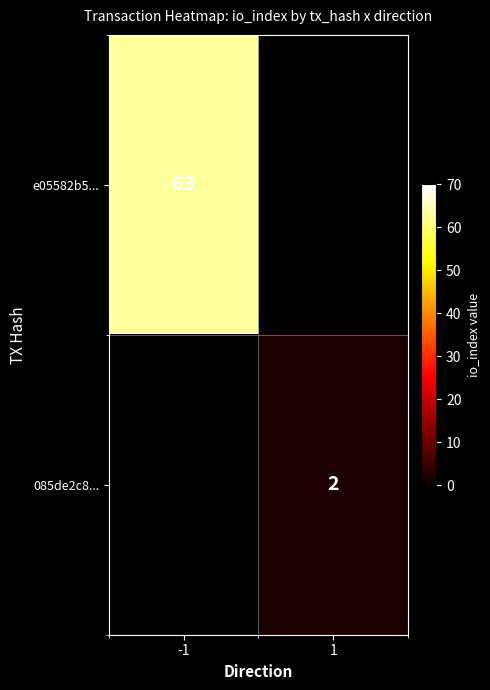

Is the value of 085de2c8... at 1 greater than the value of e05582b5... at -1?

No